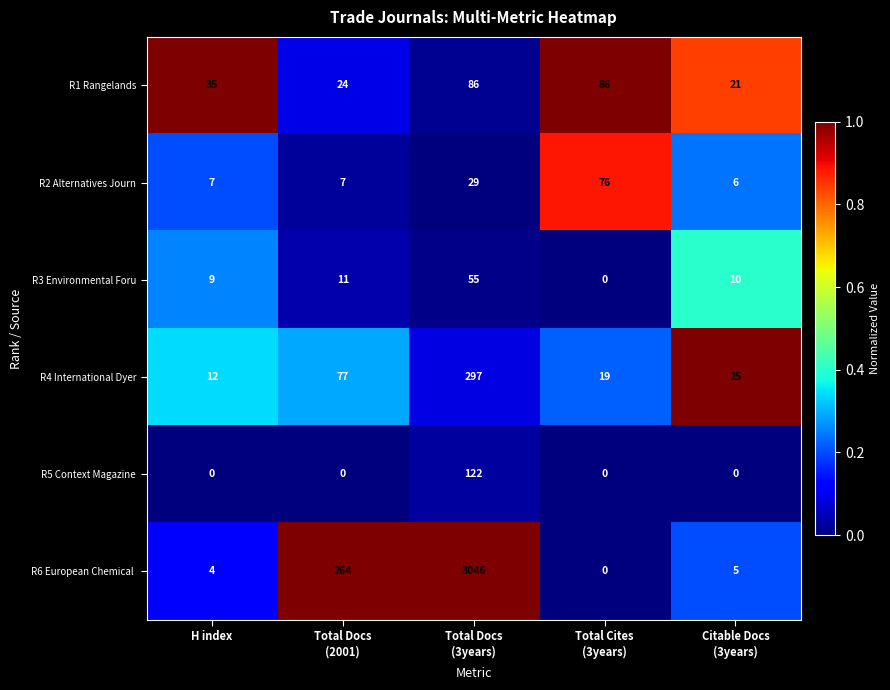

What is the average value of the R4 International Dyer series?

86